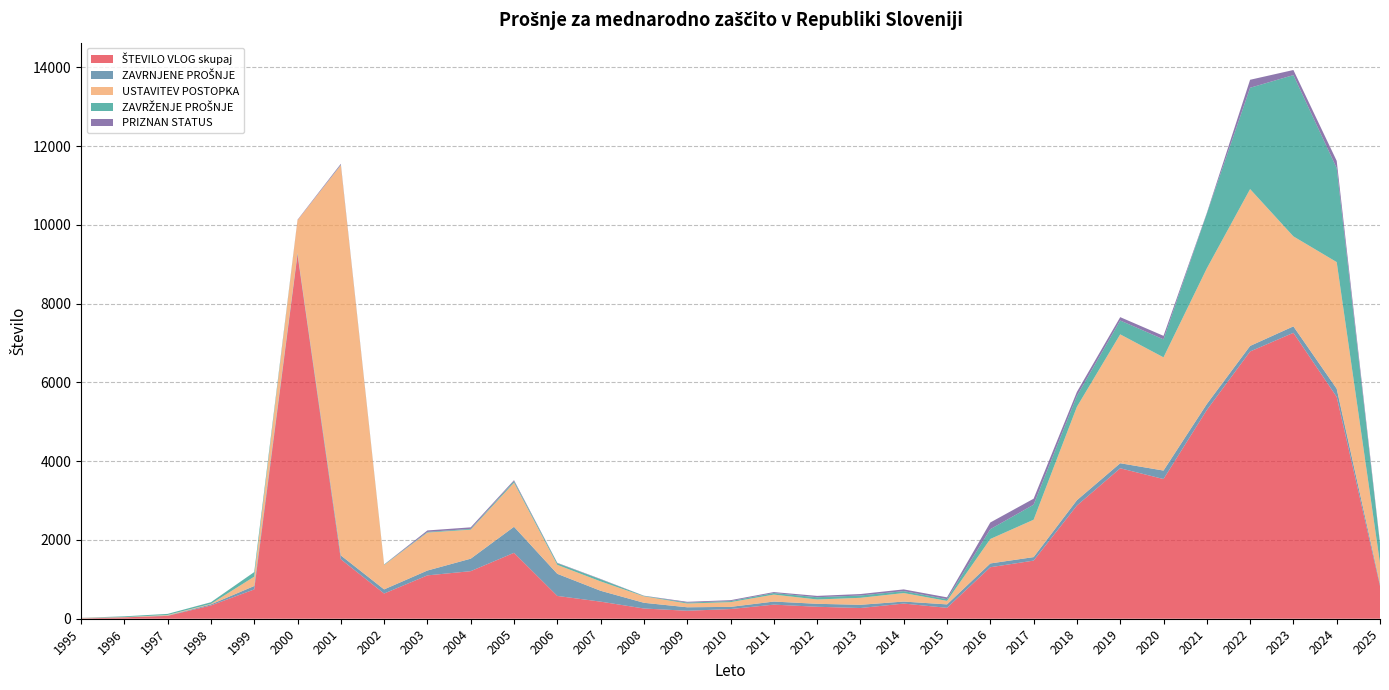

Reading right to left, list all the values displayed in this chart.

ŠTEVILO VLOG skupaj: 833	5634	7261	6787	5301	3548	3821	2875	1476	1308	277	385	272	304	358	246	202	260	434	579	1674	1208	1101	640	1511	9244	744	337	72	35	6
ZAVRNJENE PROŠNJE: 52	208	164	141	151	215	128	135	89	96	87	51	82	75	78	55	89	145	276	561	661	317	123	105	97	46	87	27	8	0	4
USTAVITEV POSTOPKA: 522	3215	2285	3983	3445	2875	3273	2372	949	621	89	216	177	110	177	120	96	164	238	228	1120	737	964	619	9911	831	237	13	15	5	10
ZAVRŽENJE PROŠNJE: 495	2387	4096	2573	1390	457	352	277	382	249	44	49	59	57	40	27	23	12	53	43	38	20	17	12	9	0	117	41	28	21	1
PRIZNAN STATUS: 25	184	129	203	17	89	85	102	152	170	46	44	37	34	24	23	20	4	9	9	26	39	37	3	25	11	0	1	0	0	2